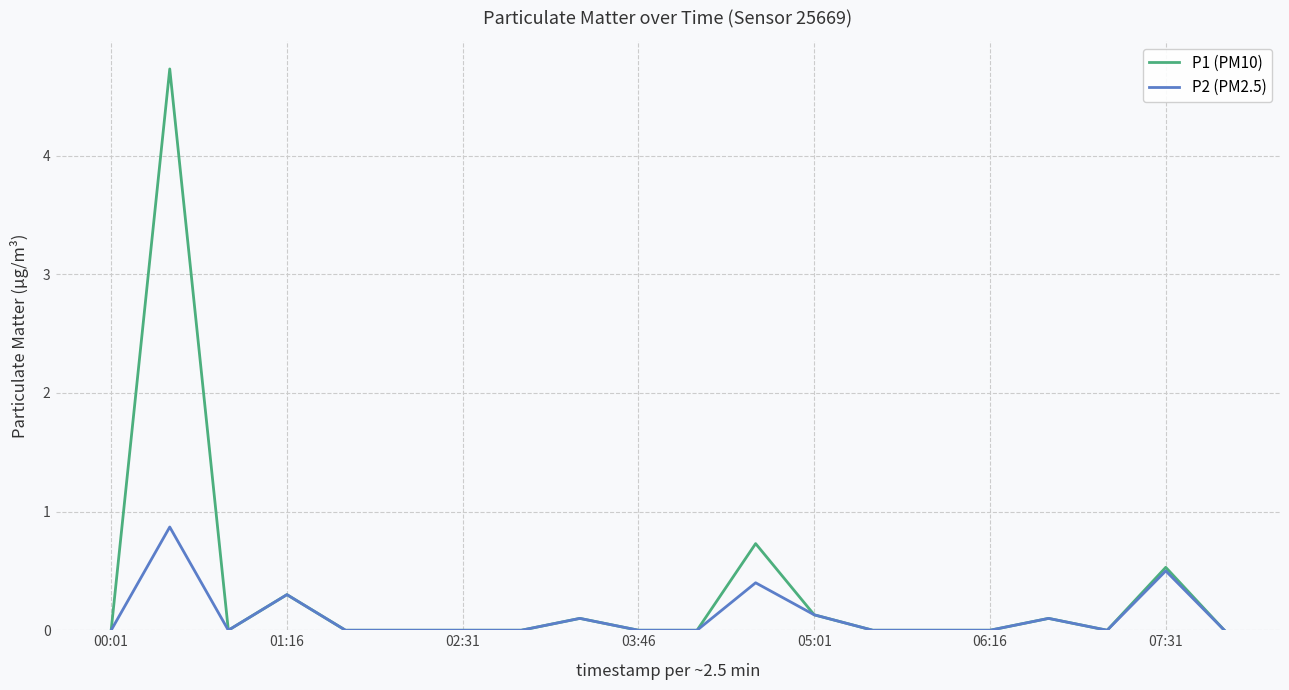

Which series has the widest spread of values?

P1 (PM10)